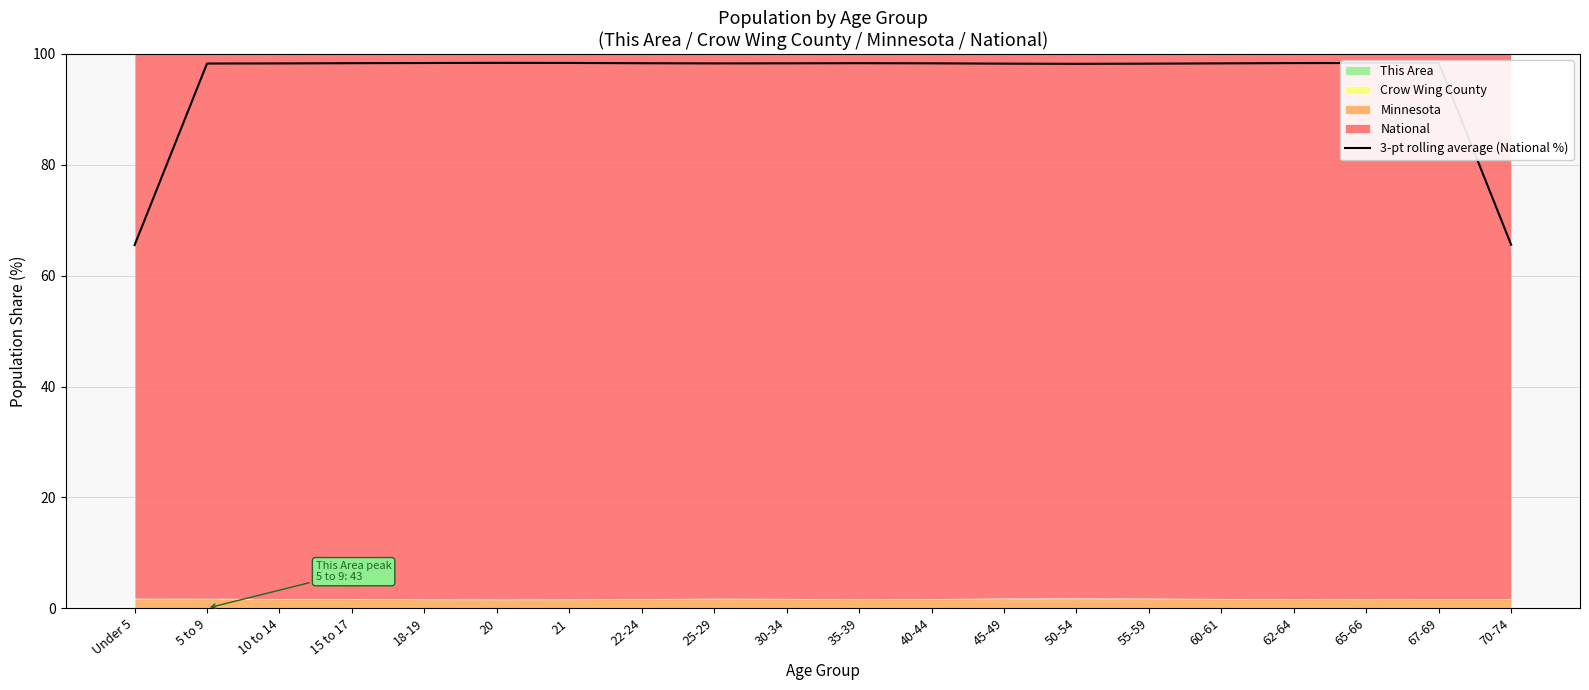

How many lines are shown in the chart?

1